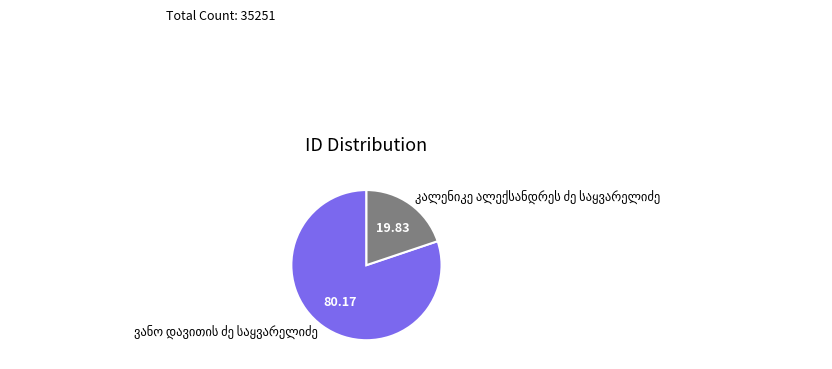

Is there any slice that represents more than half of the pie?

Yes